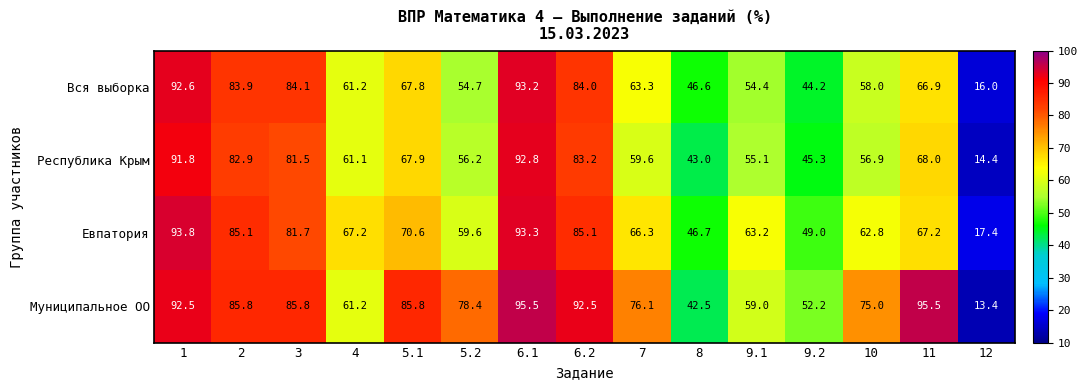

Which series has the widest spread of values?

Муниципальное ОО